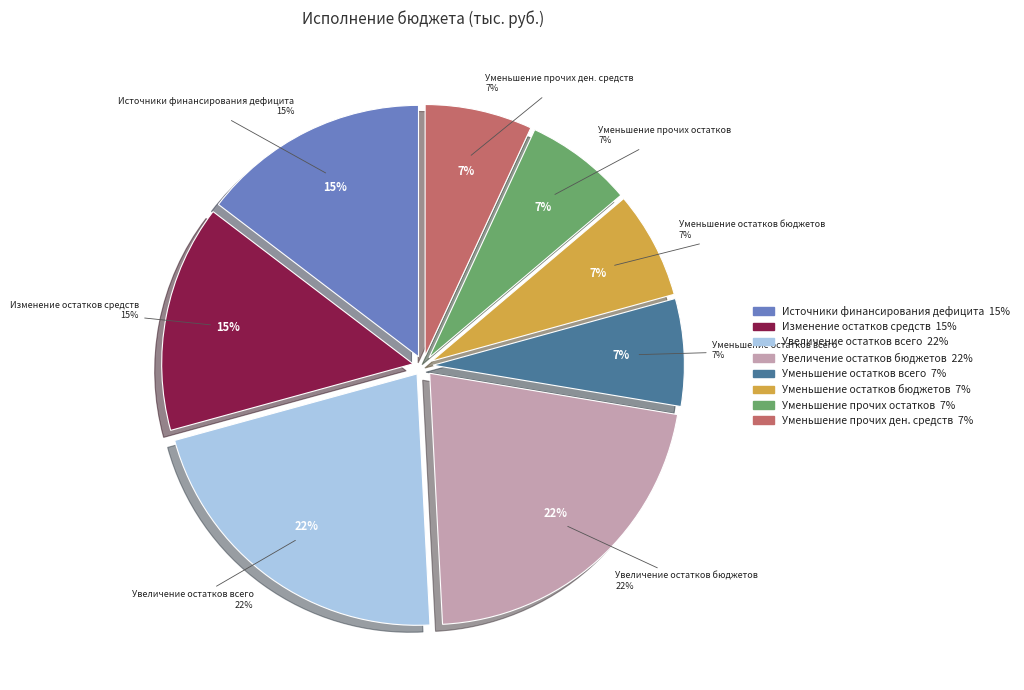

Count the number of slices in the pie.

8